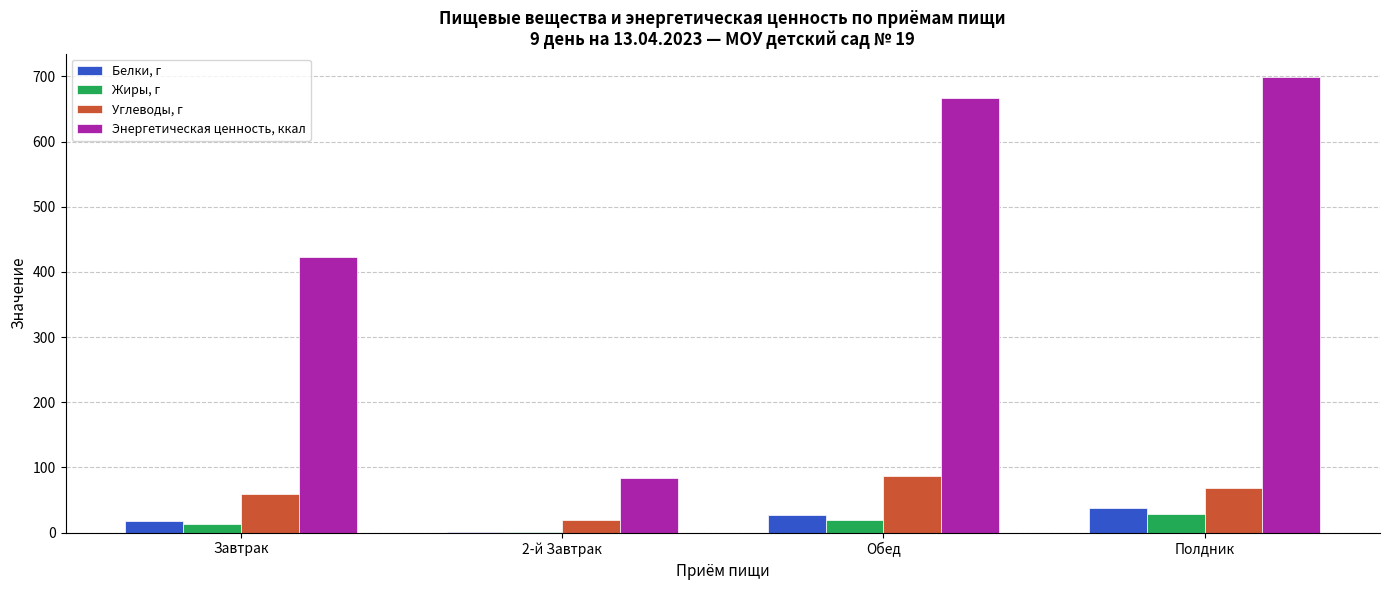

Where is Углеводы, г nearest to the value 53?

Завтрак